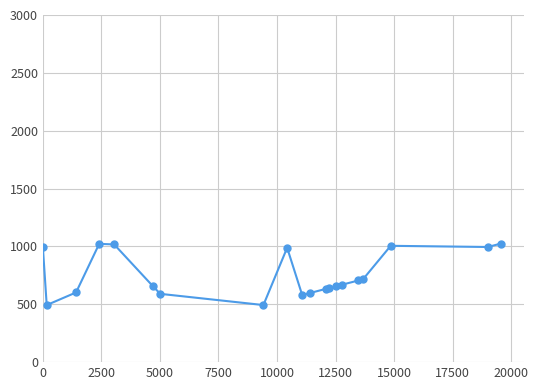

What is the value of the 5th point from the left?

1017.2